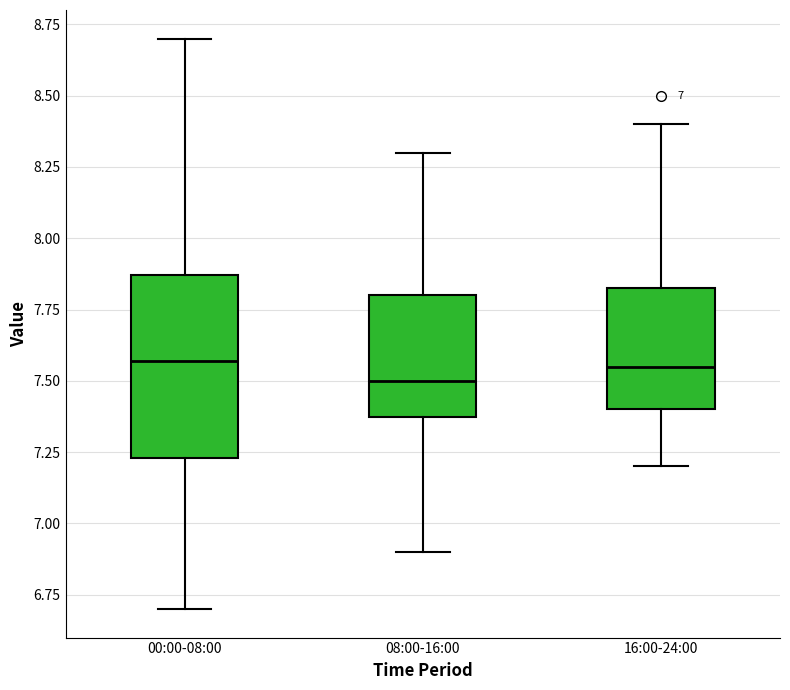

Comparing the boxes themselves (not the whiskers), which one is the tallest?

00:00-08:00